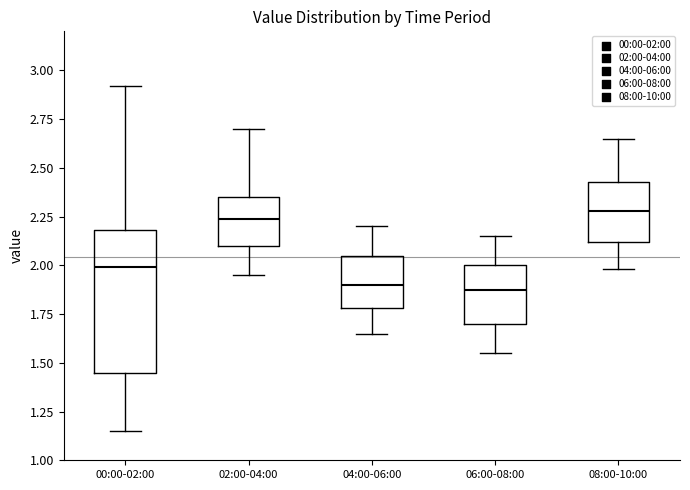

Reading left to right, transcribe this box plot: for each box, give where its median line is, the range the box spans, and where its two whiskers end, as read against the y-axis. The values are not printed on the chart, so give them approximately, as read against the axis.

00:00-02:00: median 2.00, box 1.45 to 2.20, whiskers 1.15 to 2.90
02:00-04:00: median 2.25, box 2.10 to 2.35, whiskers 1.95 to 2.70
04:00-06:00: median 1.90, box 1.80 to 2.05, whiskers 1.65 to 2.20
06:00-08:00: median 1.90, box 1.70 to 2.00, whiskers 1.55 to 2.15
08:00-10:00: median 2.30, box 2.10 to 2.45, whiskers 2.00 to 2.65